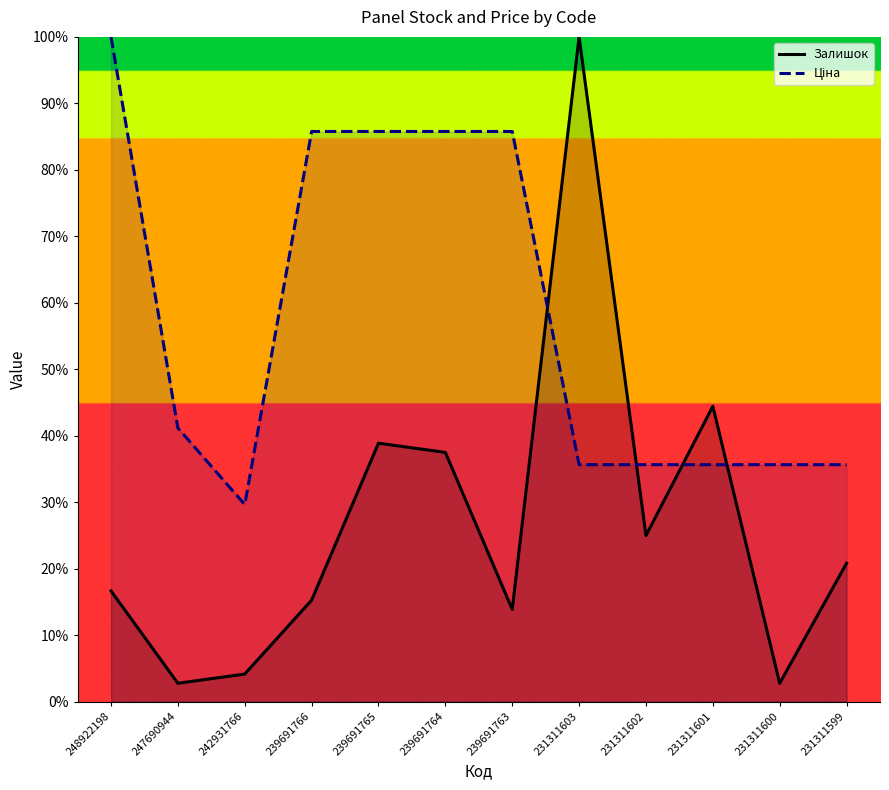

List the series in order of their overall mean, lowest first.

Залишок, Ціна